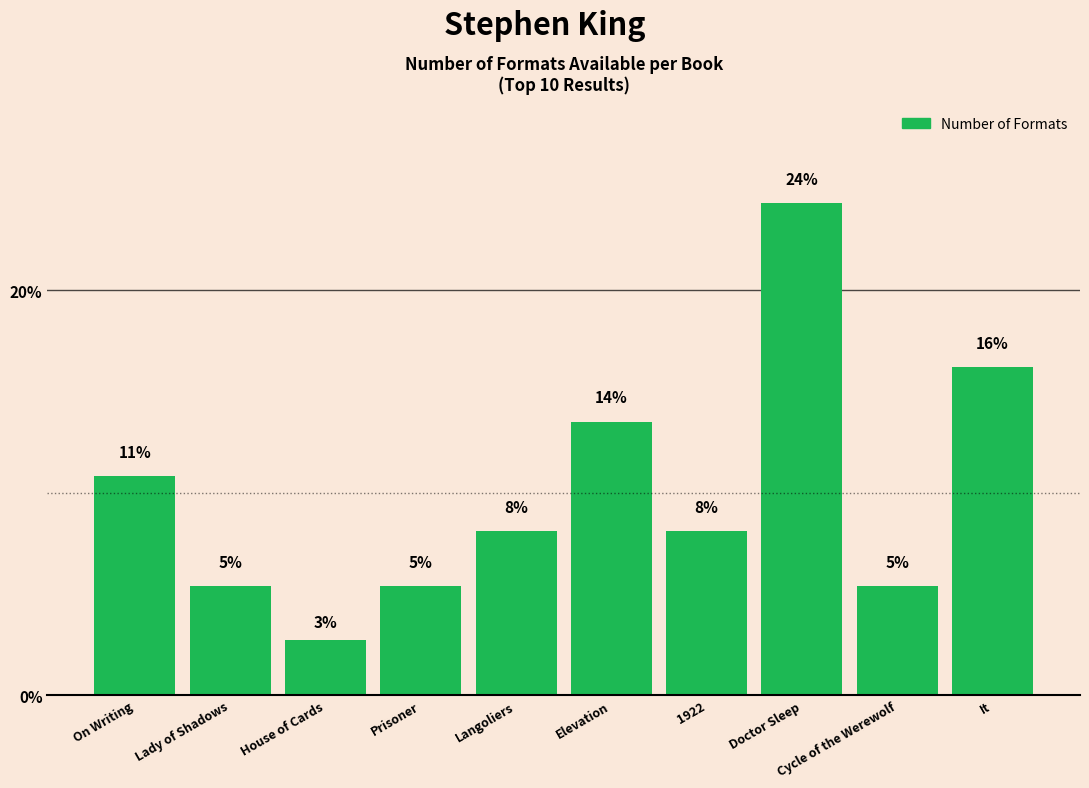

What is the greatest value displayed?

24.3